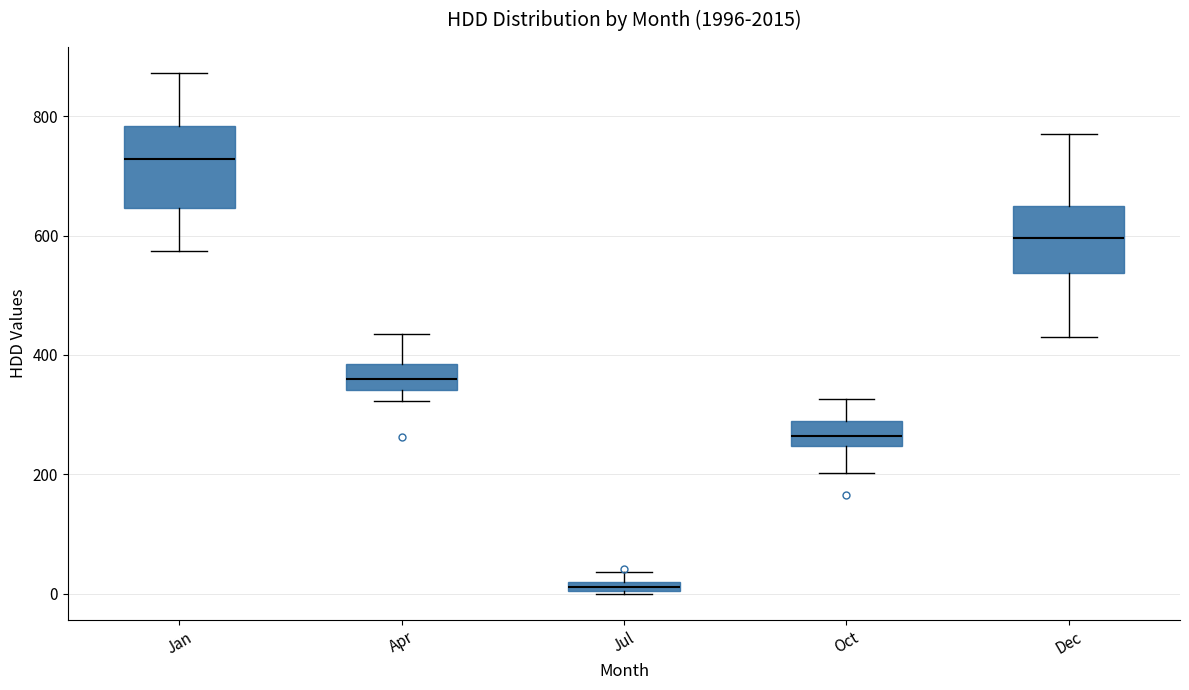

Comparing the boxes themselves (not the whiskers), which one is the tallest?

Jan